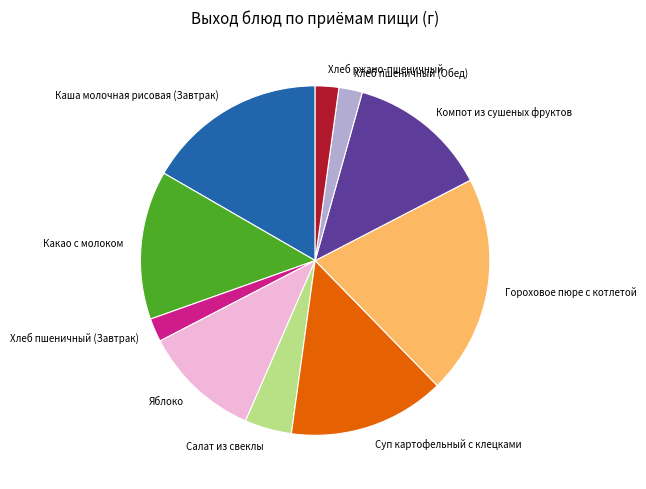

Do Салат из свеклы and Суп картофельный с клецками together represent more than half of the pie?

No